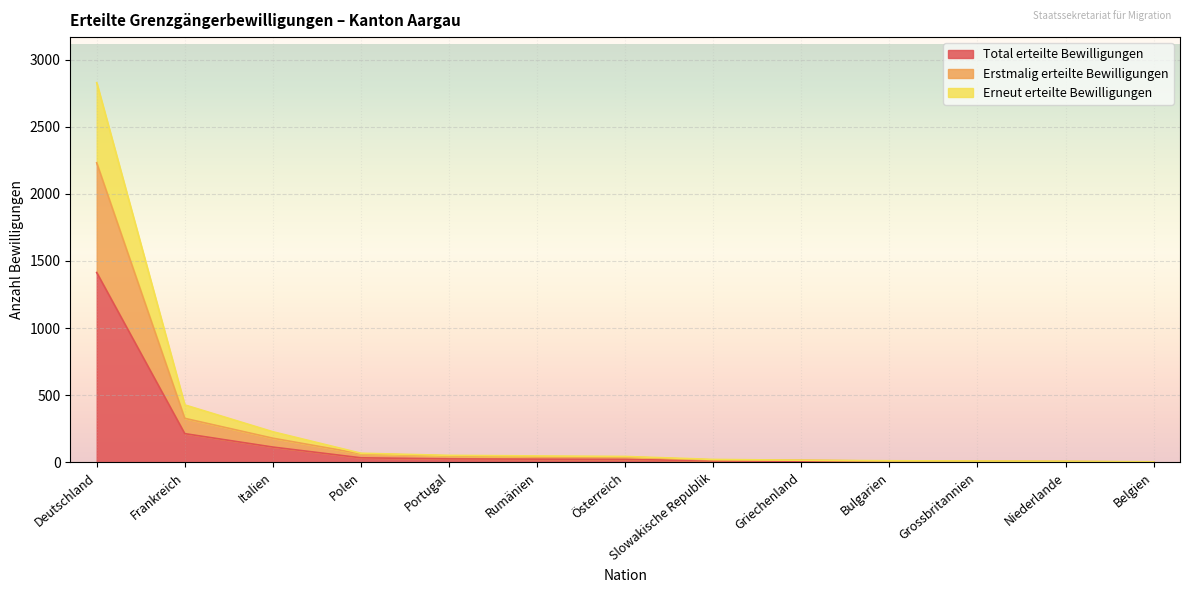

At which category does the chart reach its peak across all series?

Deutschland